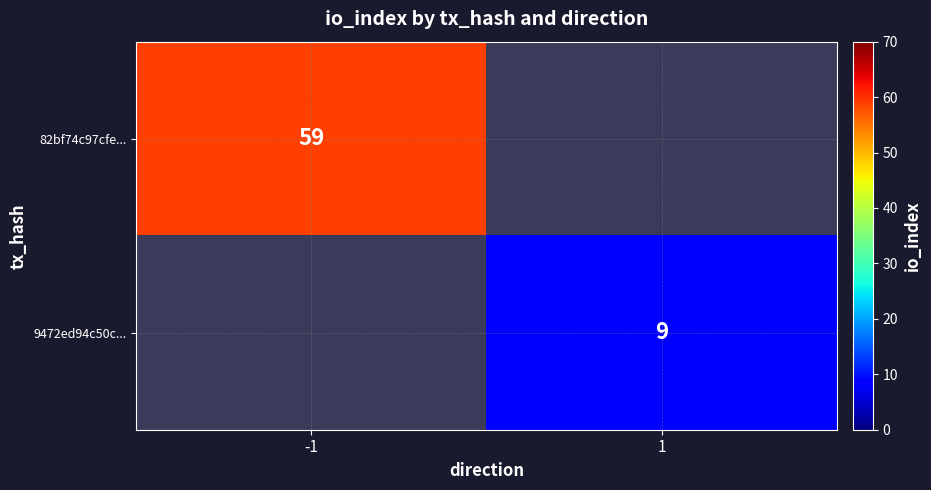

The value of 9472ed94c50c... at 1 is 9. True or false?

True